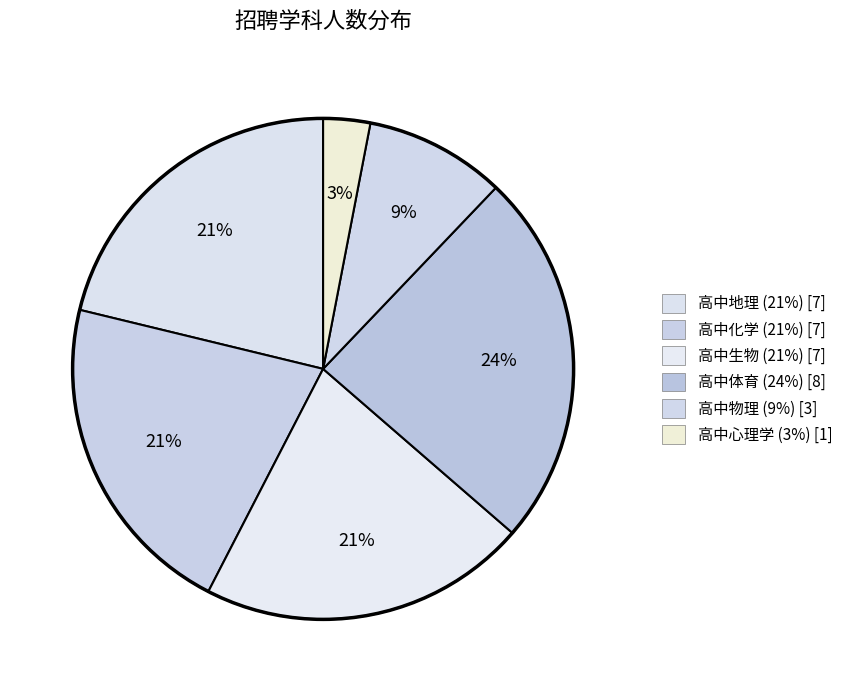

The 高中生物 slice represents 31% of the pie. True or false?

False